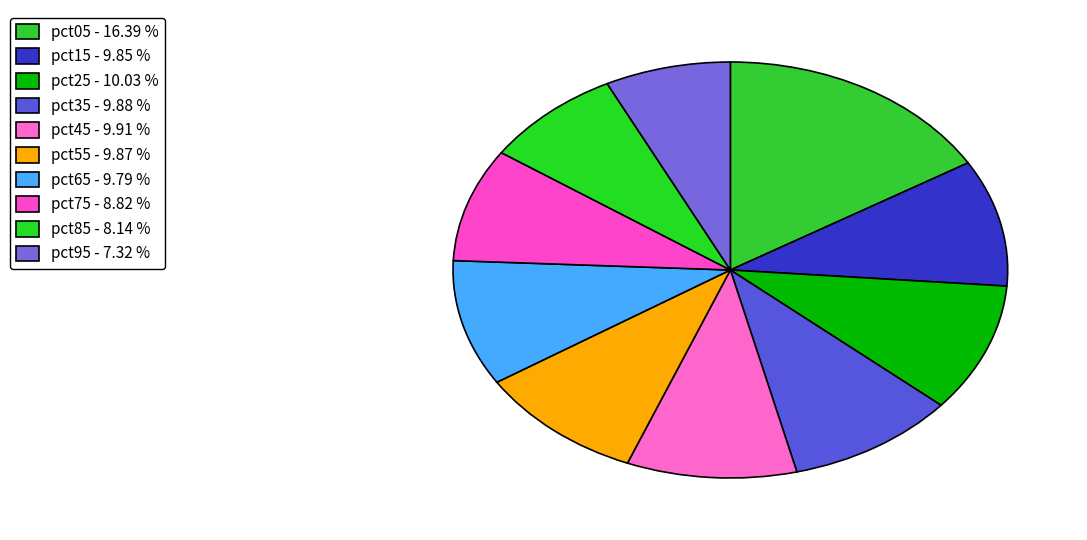

To the nearest percent, what portion does pct15 represent?

10%